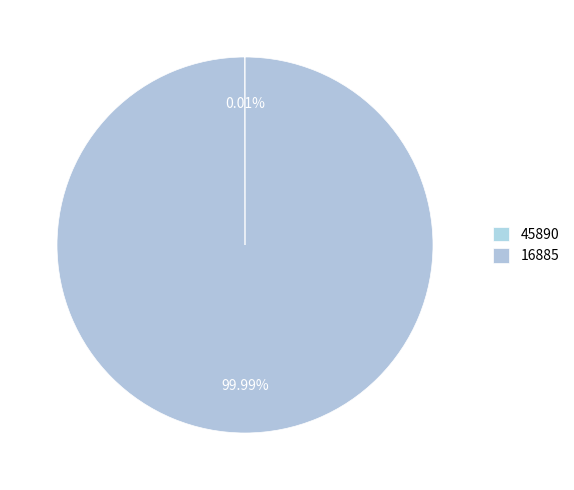

To the nearest percent, what is the average slice percentage?

50%